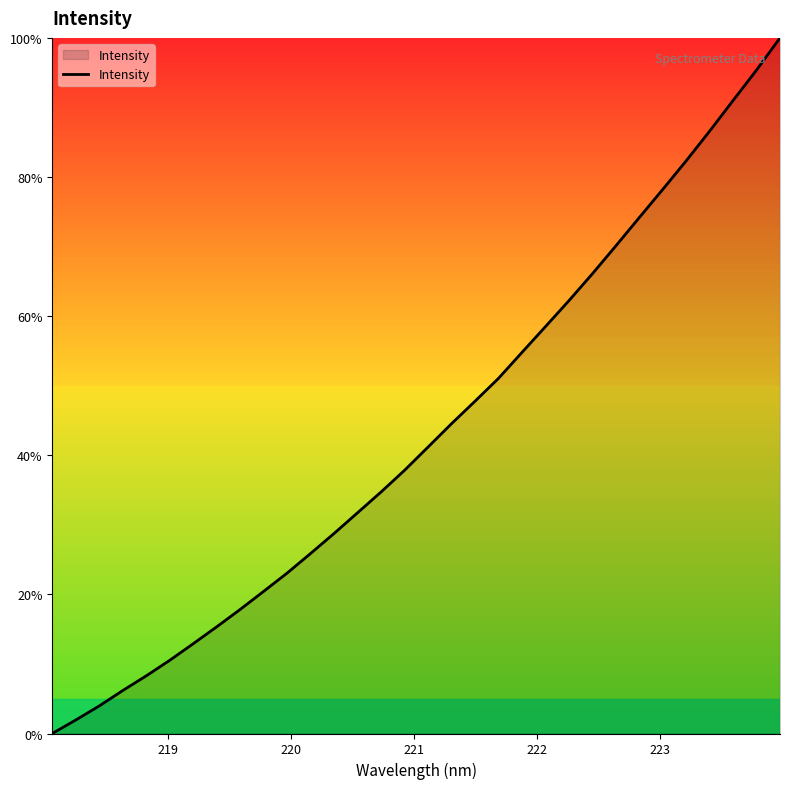

What is the difference between the maximum and minimum values?

100.0